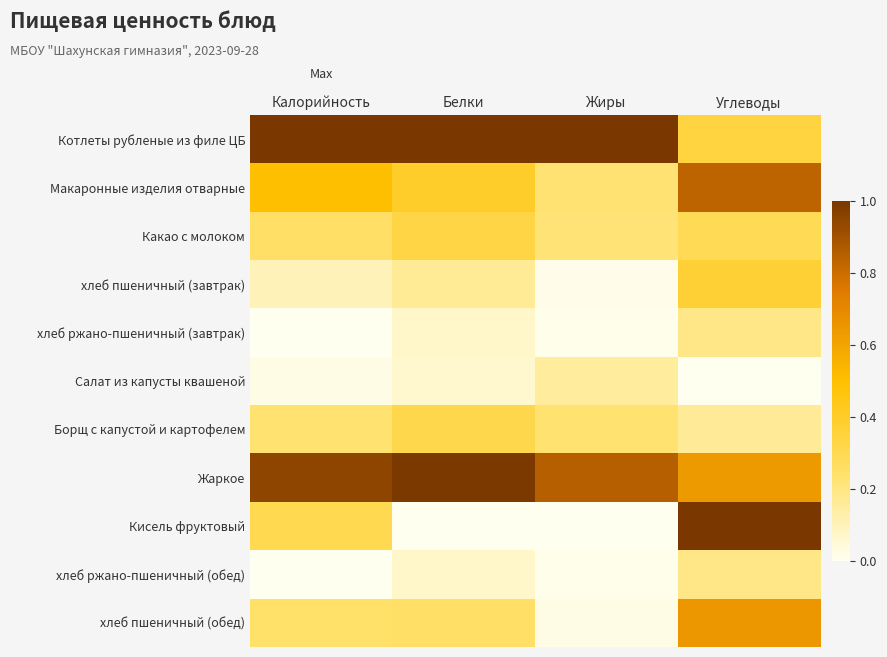

What is the greatest value displayed?

1.0